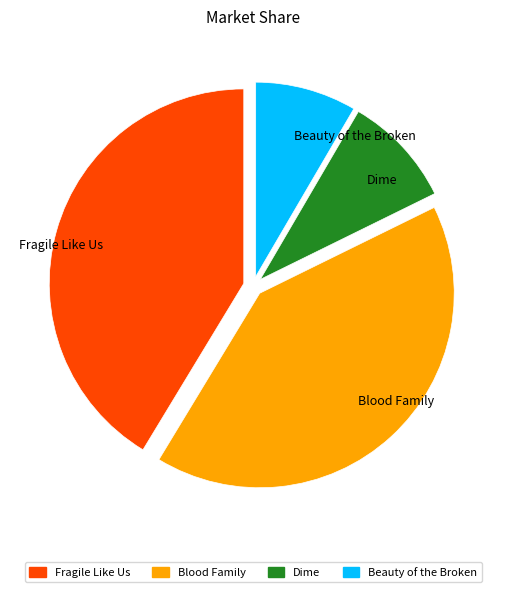

Is it true that Blood Family is 36% of the pie?

False